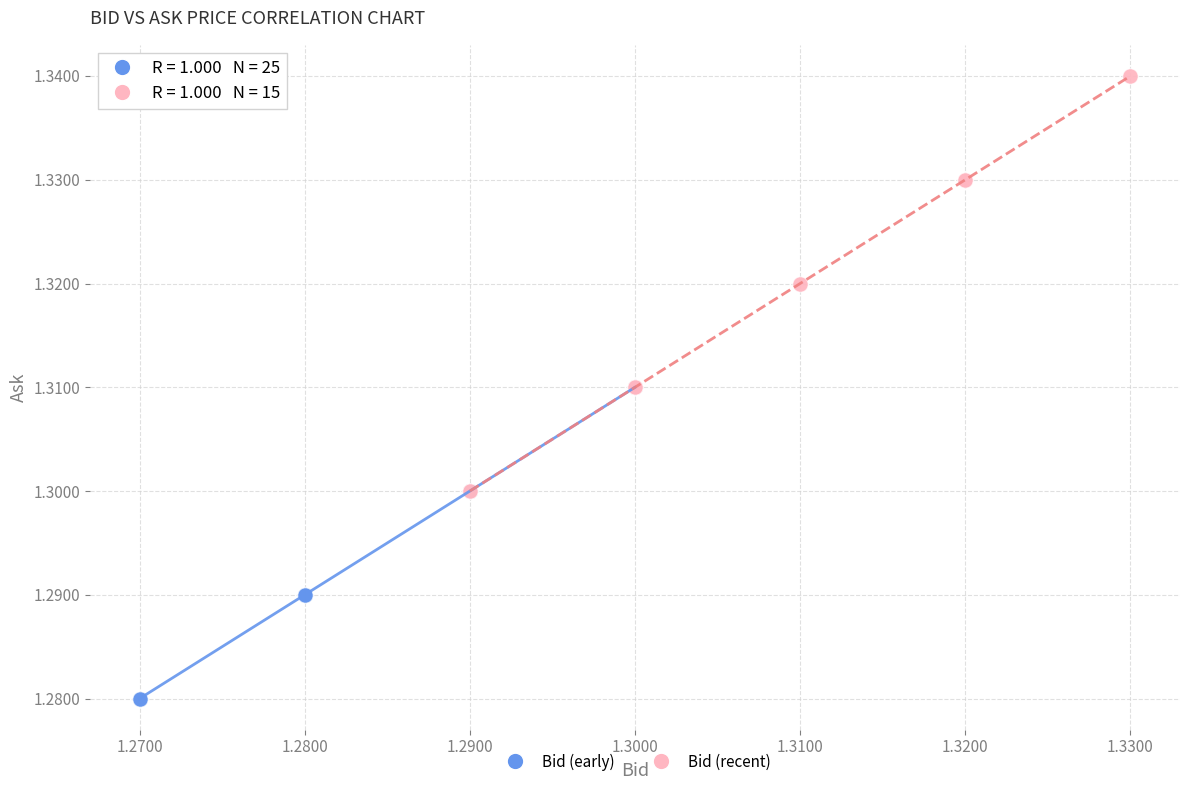

What are all the series names shown in the legend?

Bid (early), Bid (recent)